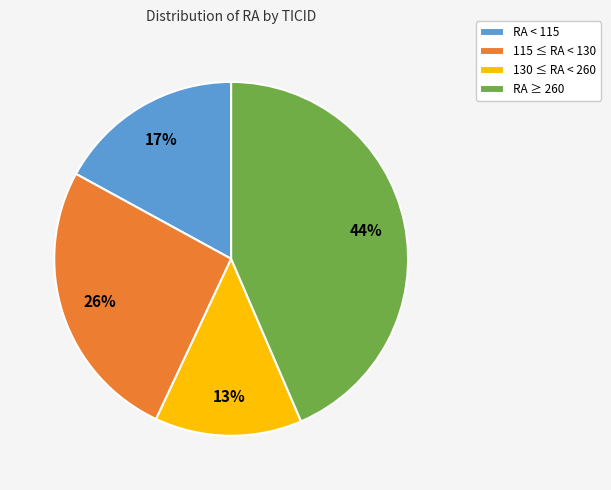

True or false: RA < 115 accounts for 24% of the total.

False